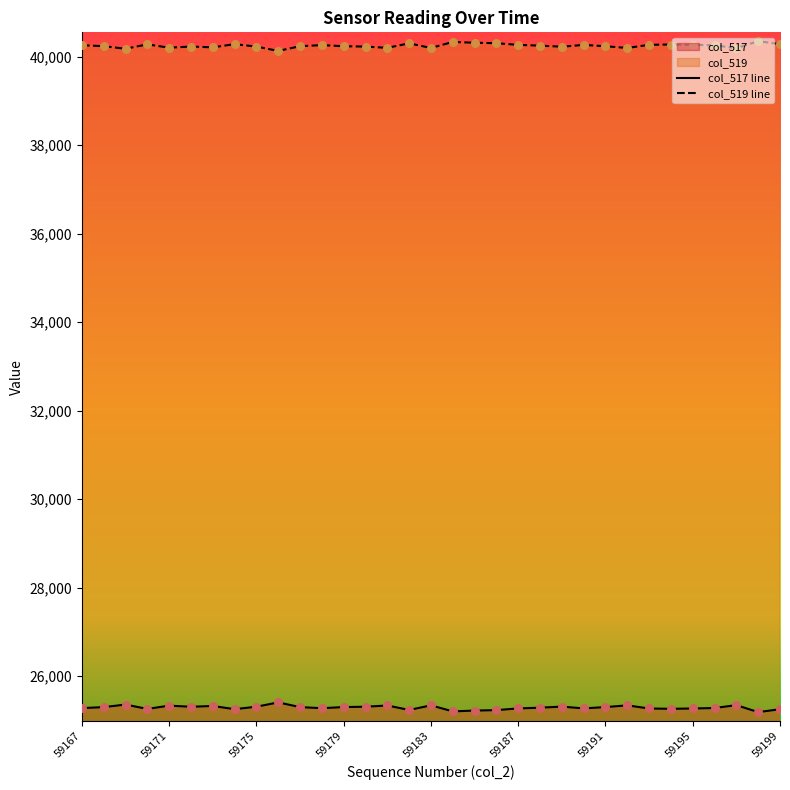

Which series has the largest total across all categories?

col_519 line